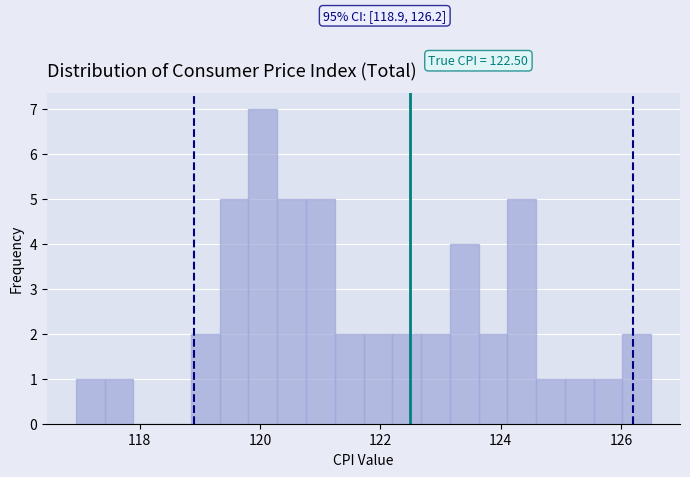

Around what value on the x-axis is the tallest bar? Give the approximate position of its centre, as read against the axis.

120.0